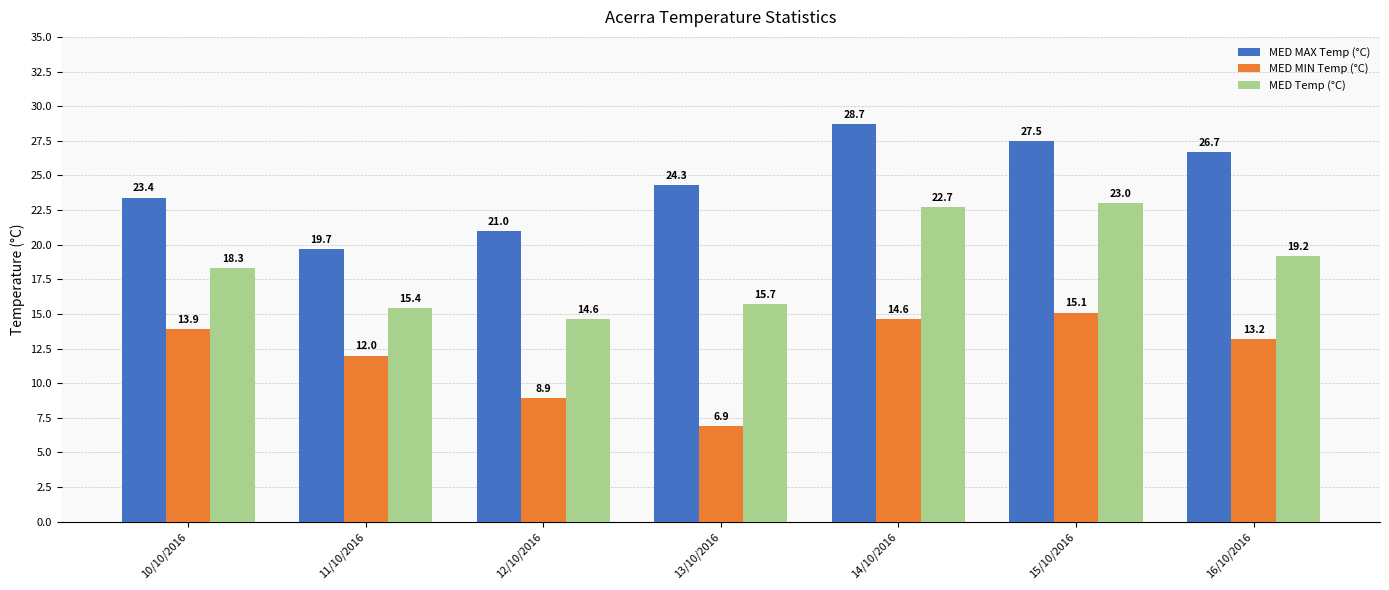

Where is MED MAX Temp (°C) nearest to the value 24?

13/10/2016